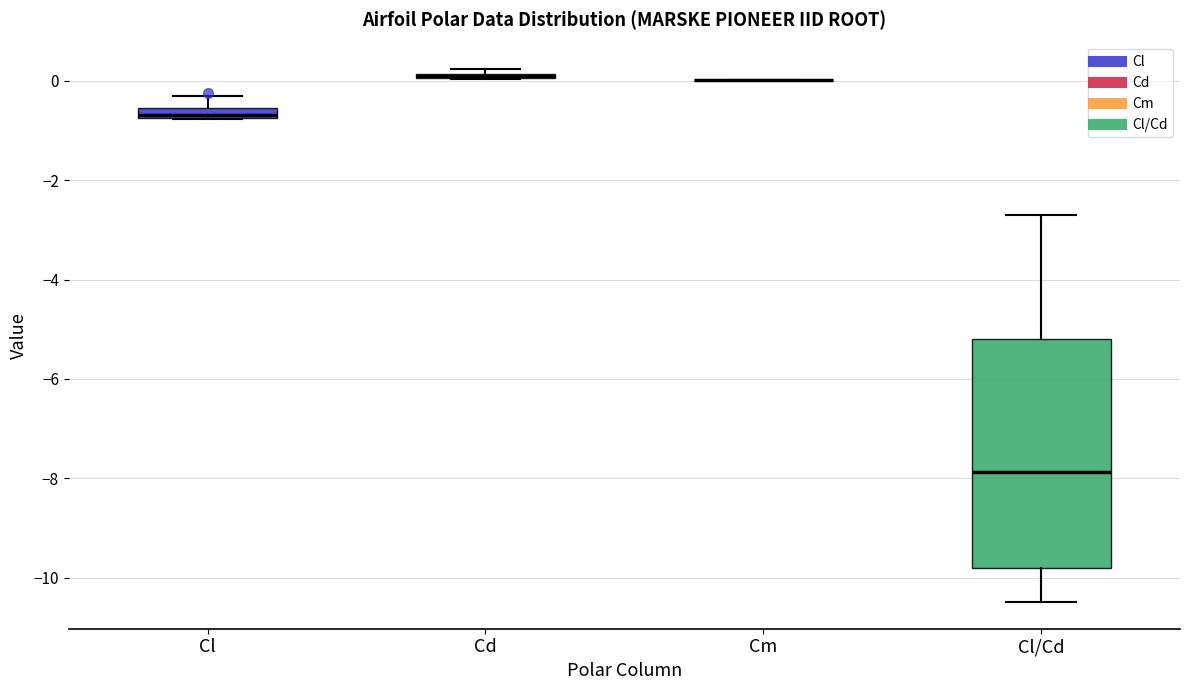

Where does the lower whisker of the box for Cl/Cd end on the y-axis? The values are not printed on the chart, so give them approximately, as read against the axis.

-10.4